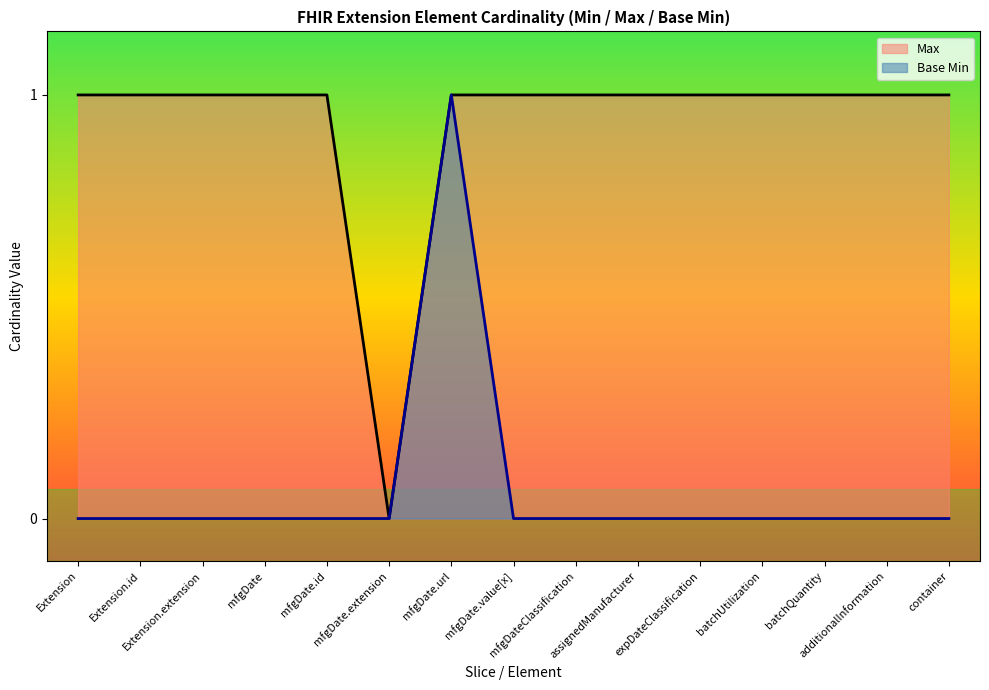

True or false: Max and Base Min cross at least once.

False